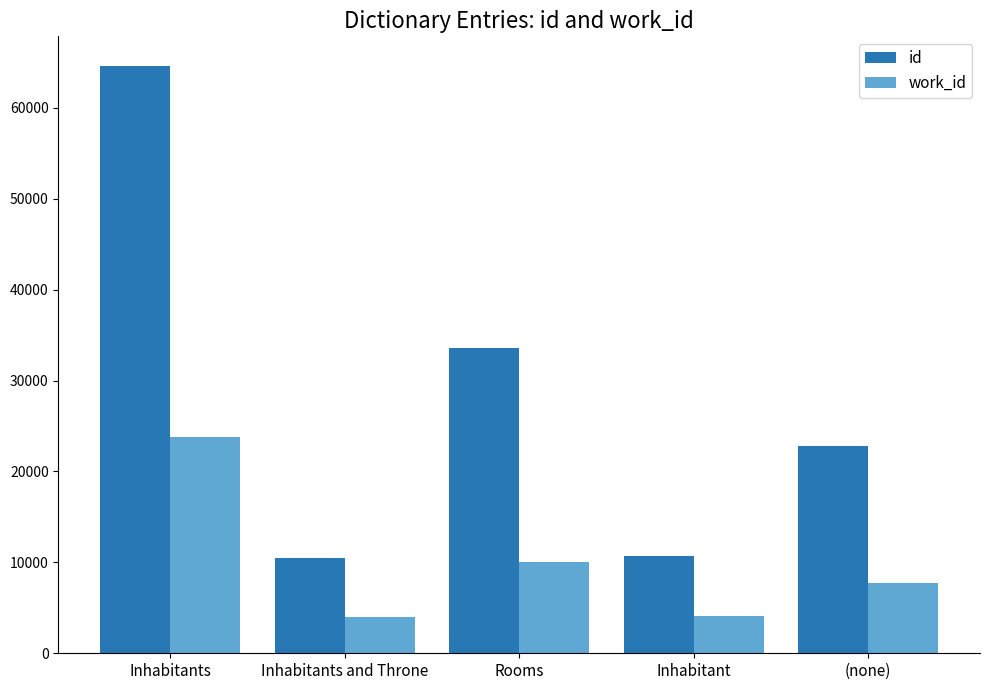

How many bars are there in each group?

2